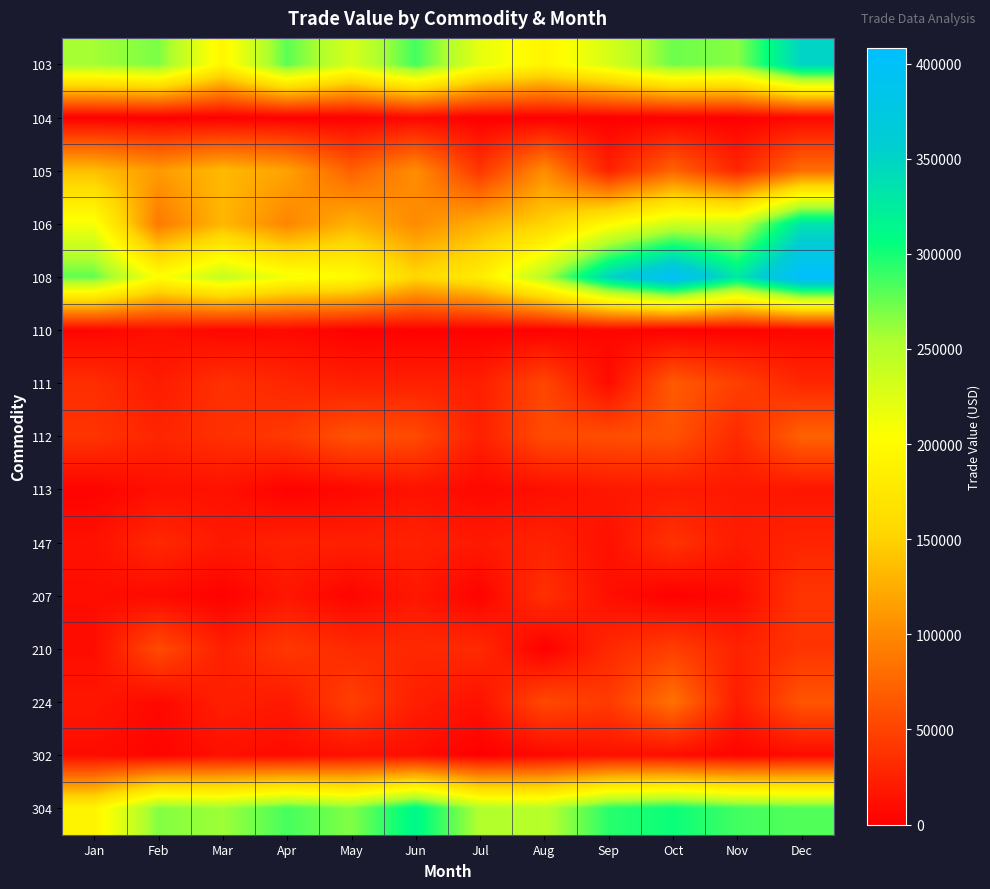

Which series has the widest spread of values?

108